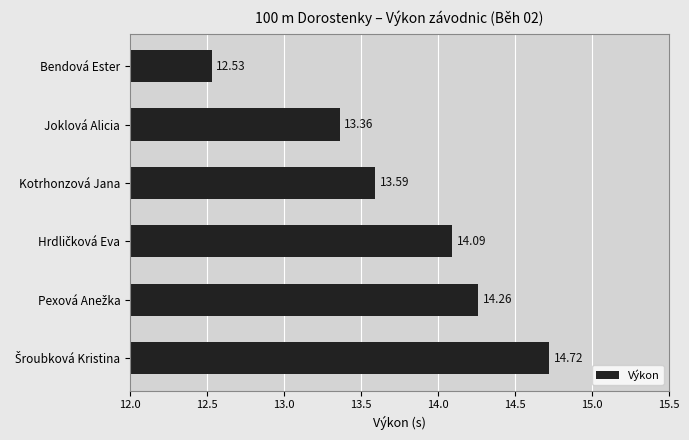

What is the ratio of the value at Joklová Alicia to the value at Kotrhonzová Jana?

1.0